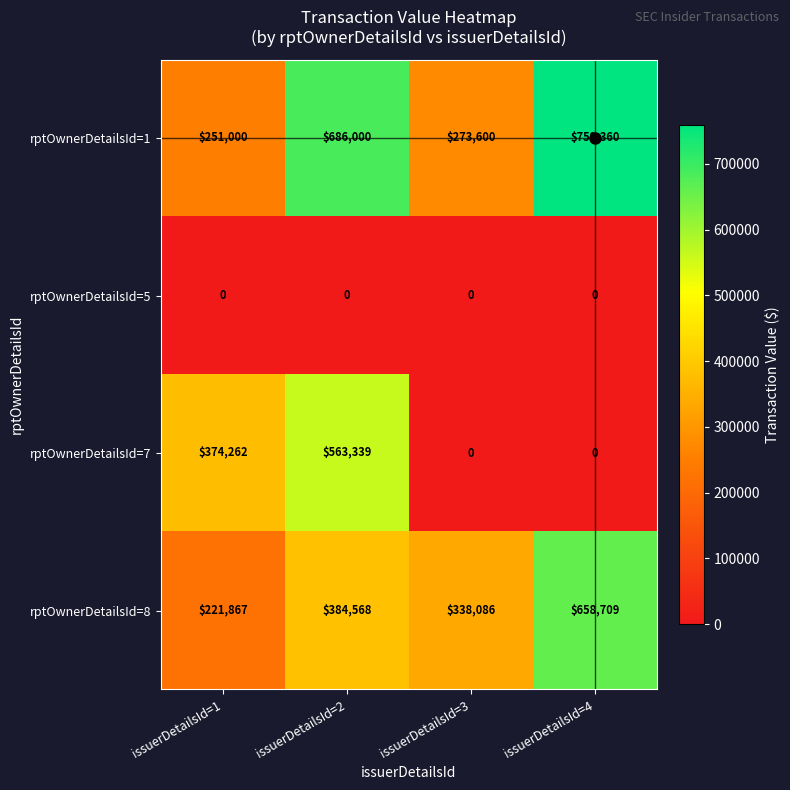

What is the maximum value for rptOwnerDetailsId=7?

563339.0